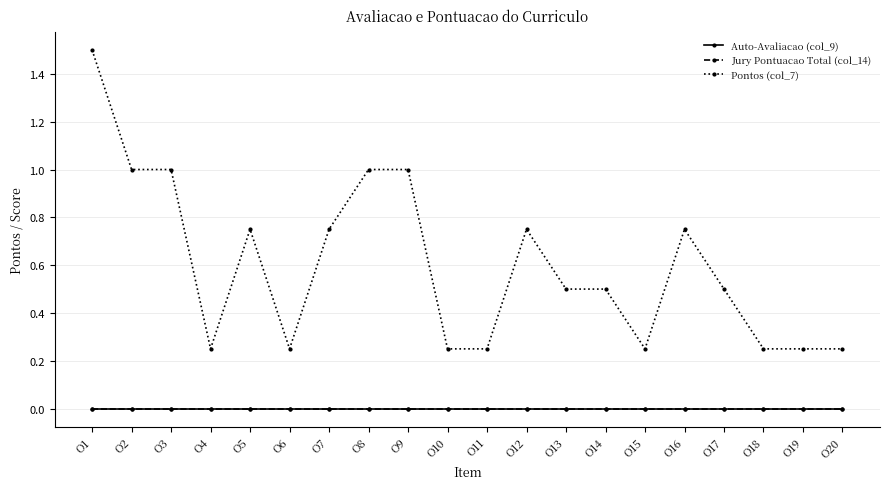

Which series has the largest range (max minus min)?

Pontos (col_7)